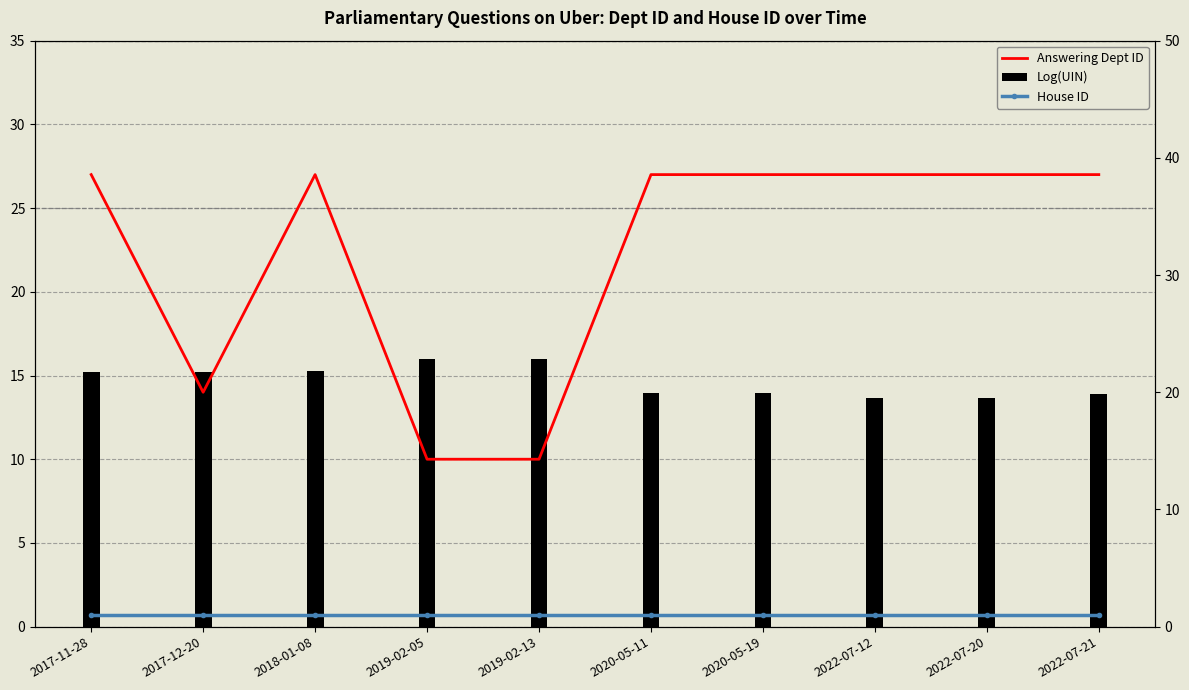

How many values in the Log(UIN) series are below 15?

5